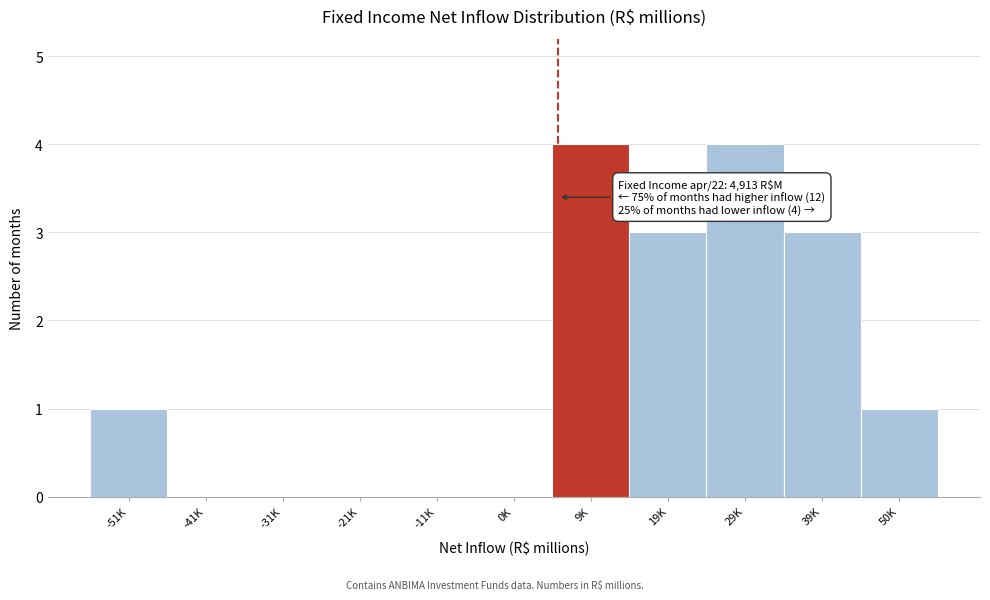

Reading left to right, list all the values displayed in this chart.

-51K=1	-41K=0	-31K=0	-21K=0	-11K=0	0K=0	9K=4	19K=3	29K=4	39K=3	50K=1